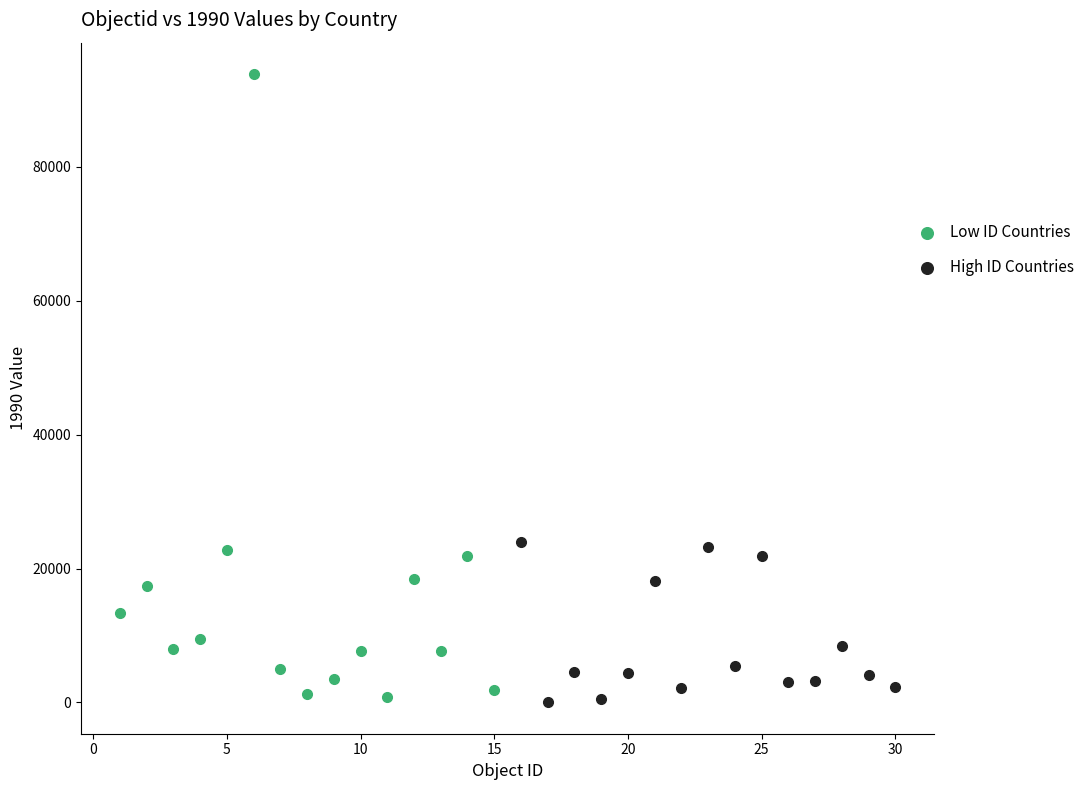

What are all the series names shown in the legend?

Low ID Countries, High ID Countries